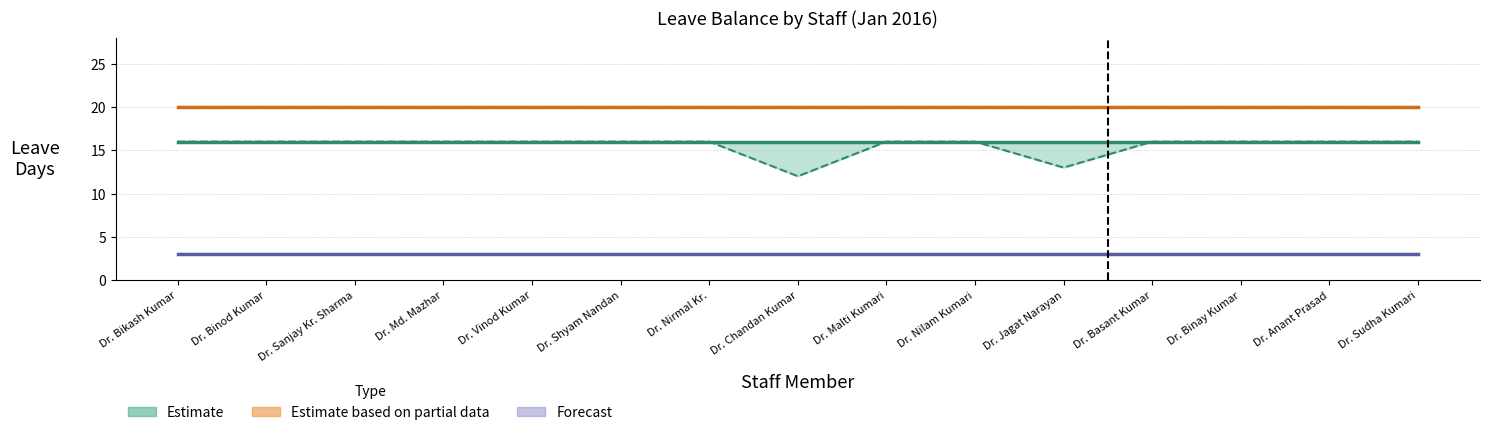

Is this an area chart (filled region under the line)?

No